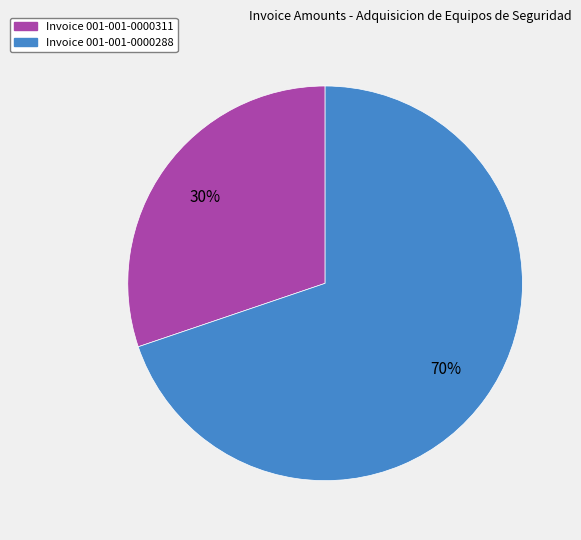

Is there a majority slice in this chart?

Yes